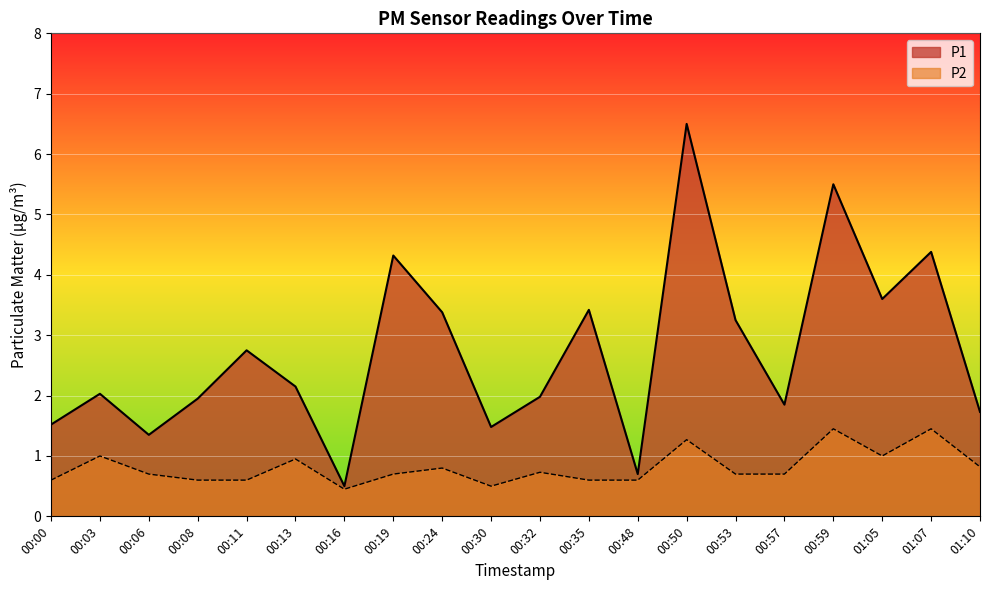

What is the label of the 8th point from the right?

00:48